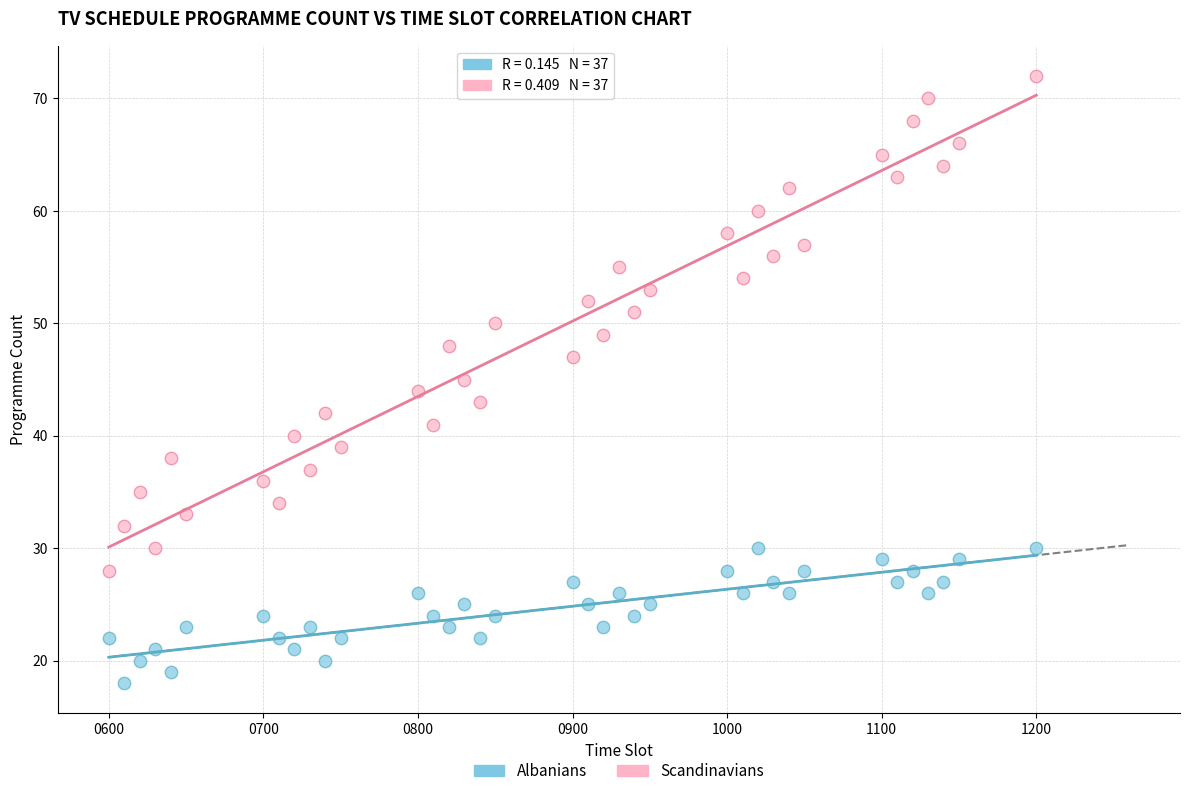

Which series reaches the maximum Y coordinate?

Scandinavians